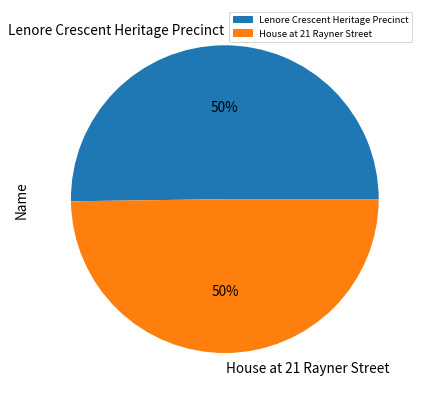

Do House at 21 Rayner Street and Lenore Crescent Heritage Precinct together represent more than half of the pie?

Yes